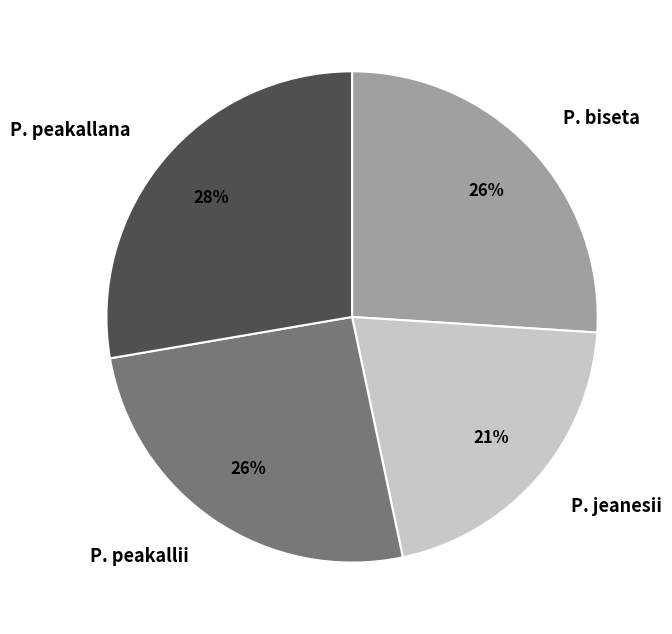

Between P. peakallii and P. peakallana, which is larger?

P. peakallana